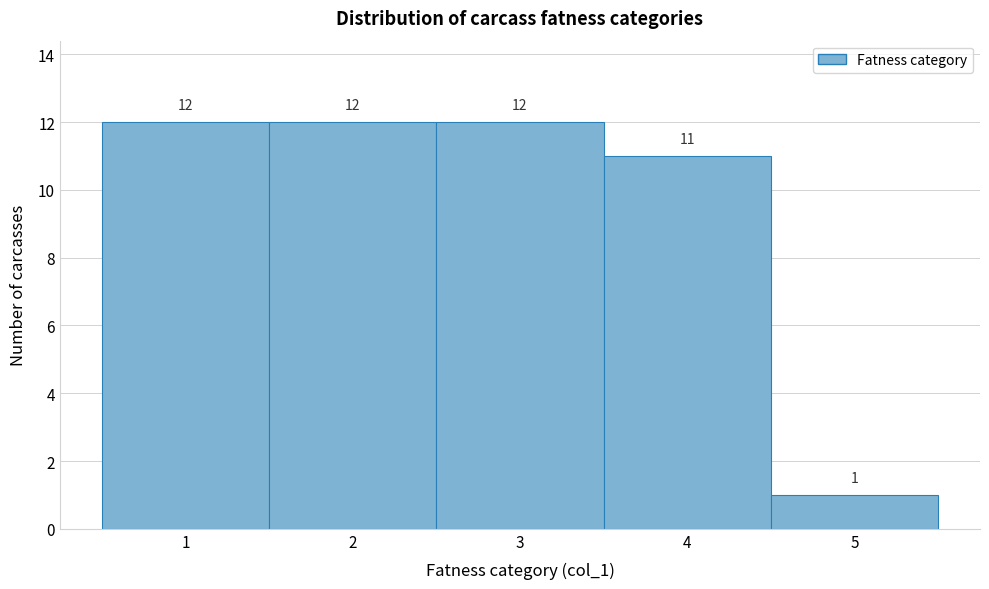

What is the height of the bar covering 1.5 to 2.5 on the x-axis?

12